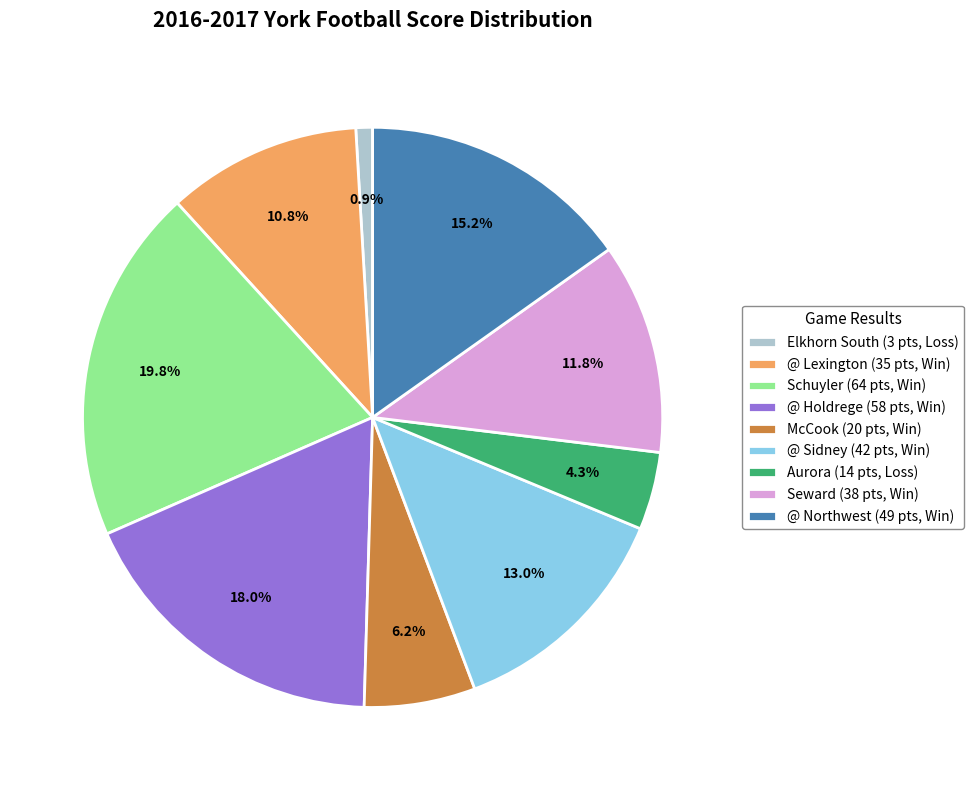

To the nearest percent, what is the combined percentage of @ Holdrege and @ Lexington?

29%